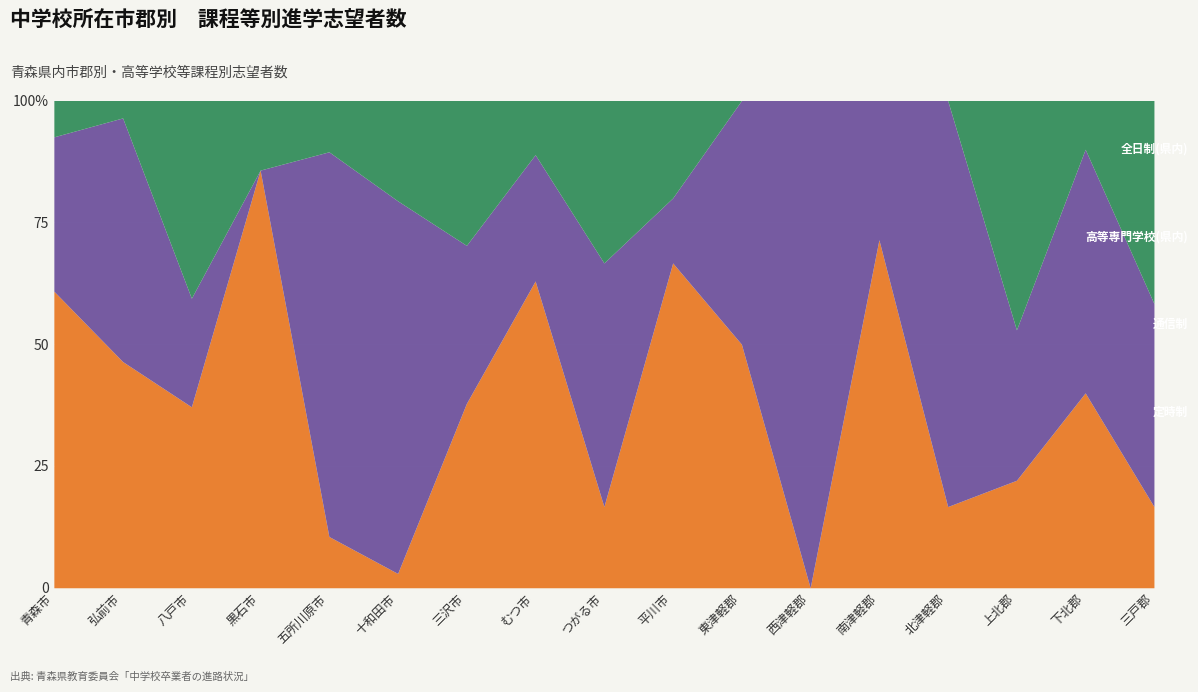

Reading right to left, extract all data points from this chart.

定時制: 三戸郡=4	下北郡=4	上北郡=15	北津軽郡=1	南津軽郡=5	西津軽郡=0	東津軽郡=4	平川市=10	つがる市=1	むつ市=17	三沢市=14	十和田市=1	五所川原市=2	黒石市=6	八戸市=65	弘前市=26	青森市=98
通信制: 三戸郡=10	下北郡=5	上北郡=21	北津軽郡=5	南津軽郡=2	西津軽郡=2	東津軽郡=4	平川市=2	つがる市=3	むつ市=7	三沢市=12	十和田市=26	五所川原市=15	黒石市=0	八戸市=39	弘前市=28	青森市=51
高等専門学校(県内): 三戸郡=10	下北郡=1	上北郡=32	北津軽郡=0	南津軽郡=0	西津軽郡=0	東津軽郡=0	平川市=3	つがる市=2	むつ市=3	三沢市=11	十和田市=7	五所川原市=2	黒石市=1	八戸市=71	弘前市=2	青森市=12